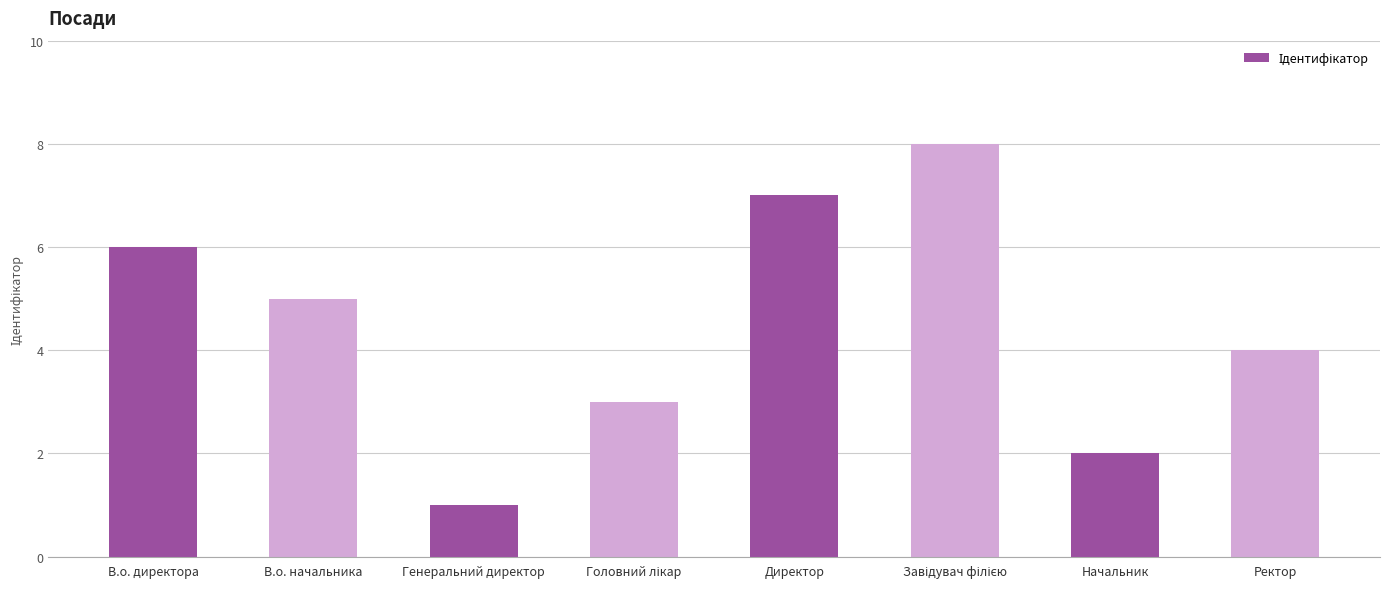

How many bars are there in total?

8